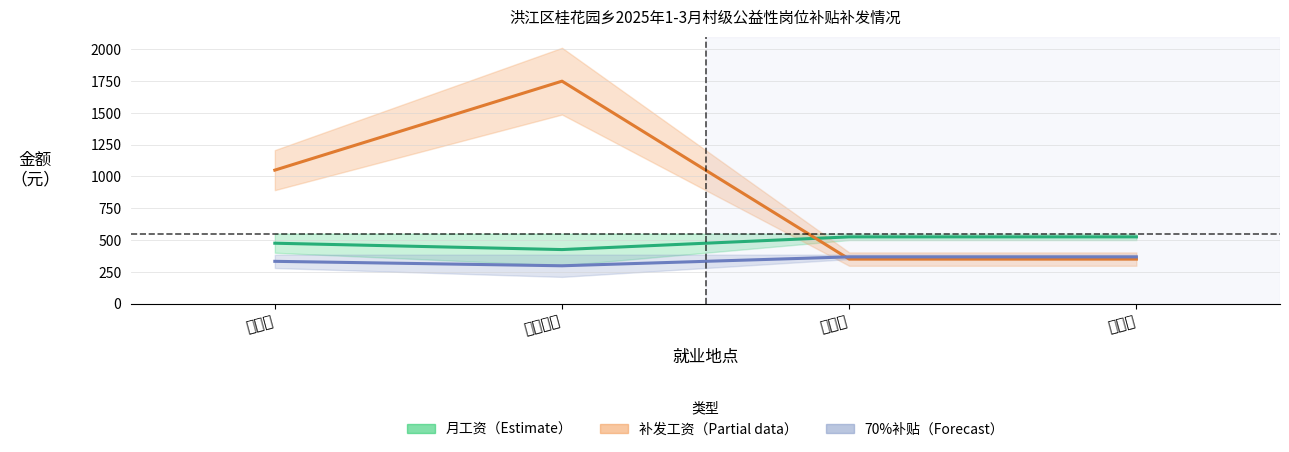

List the series in order of their overall mean, highest first.

补发工资, 月工资（新/旧均值）, 农业农村水利局补贴（70%）